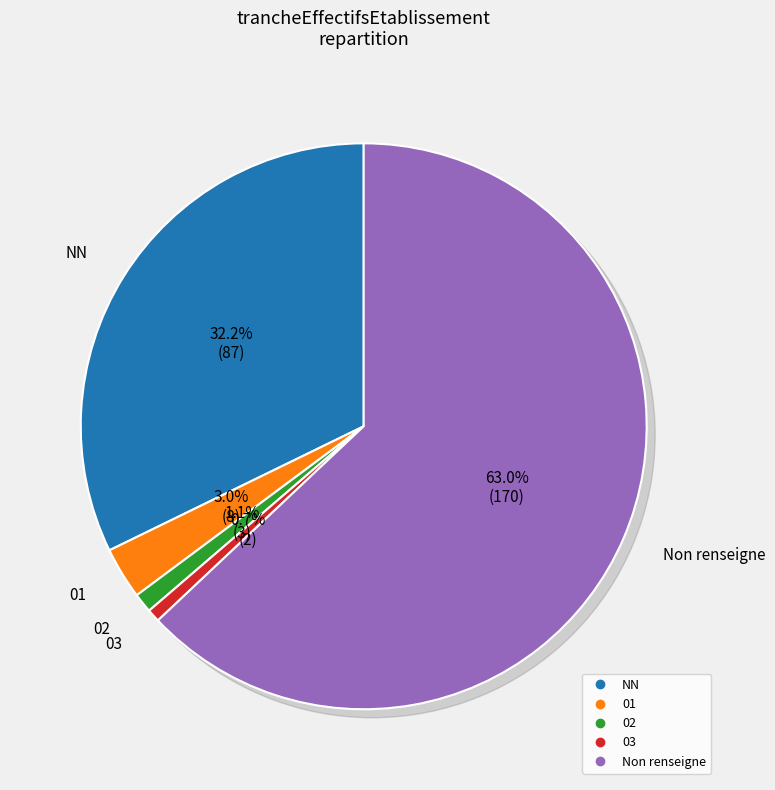

Which category has the smallest portion of the pie?

03